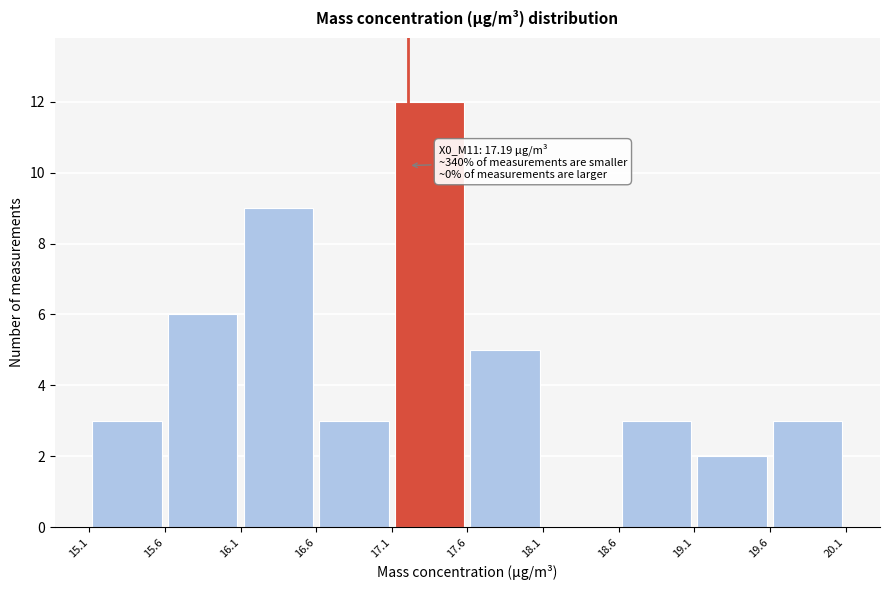

Which range on the x-axis has the tallest bar?

17.1 to 17.6